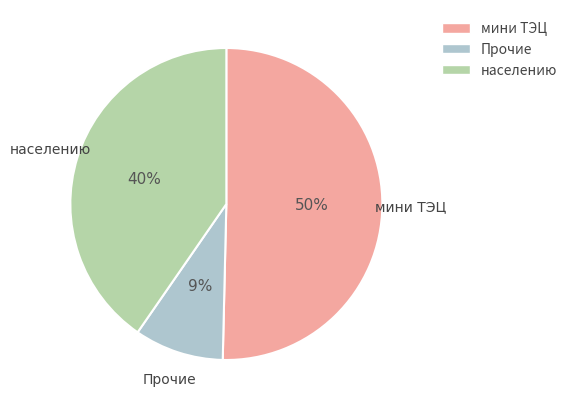

Is it true that мини ТЭЦ is 50% of the pie?

True